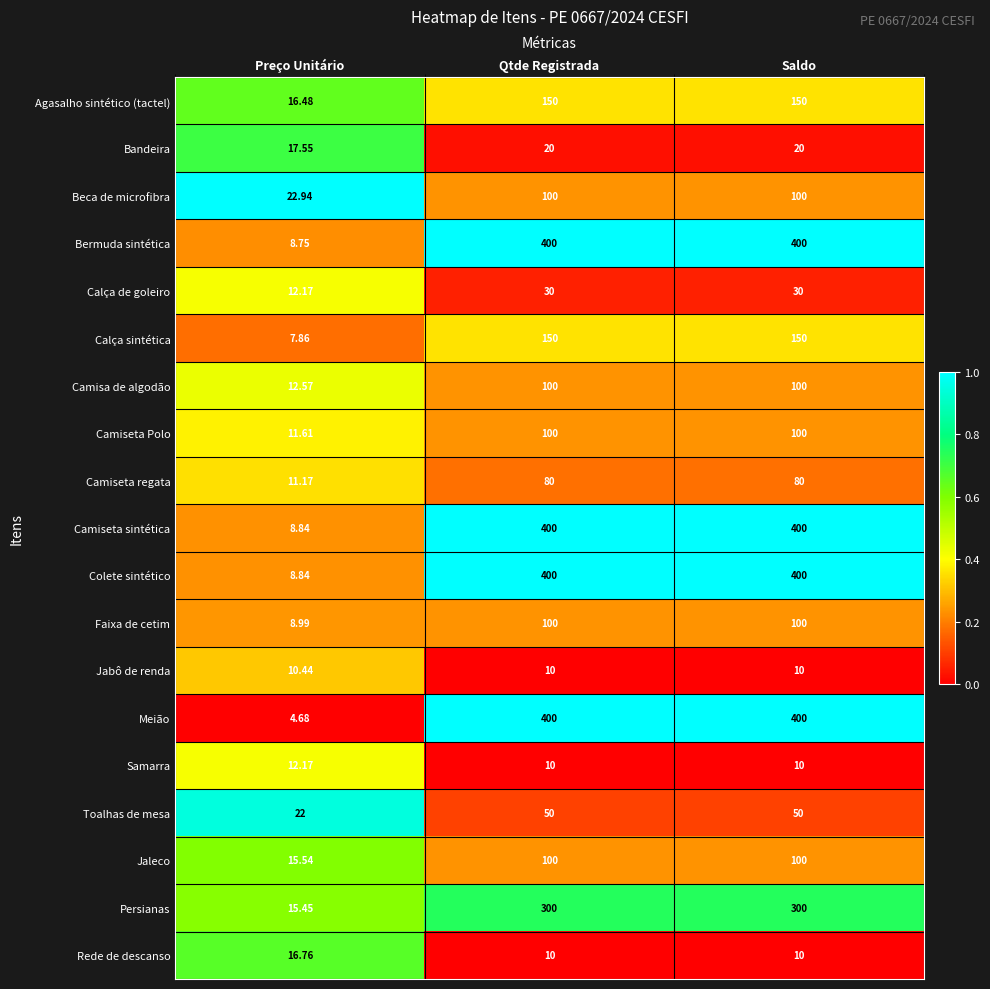

How many distinct data groups are displayed?

19